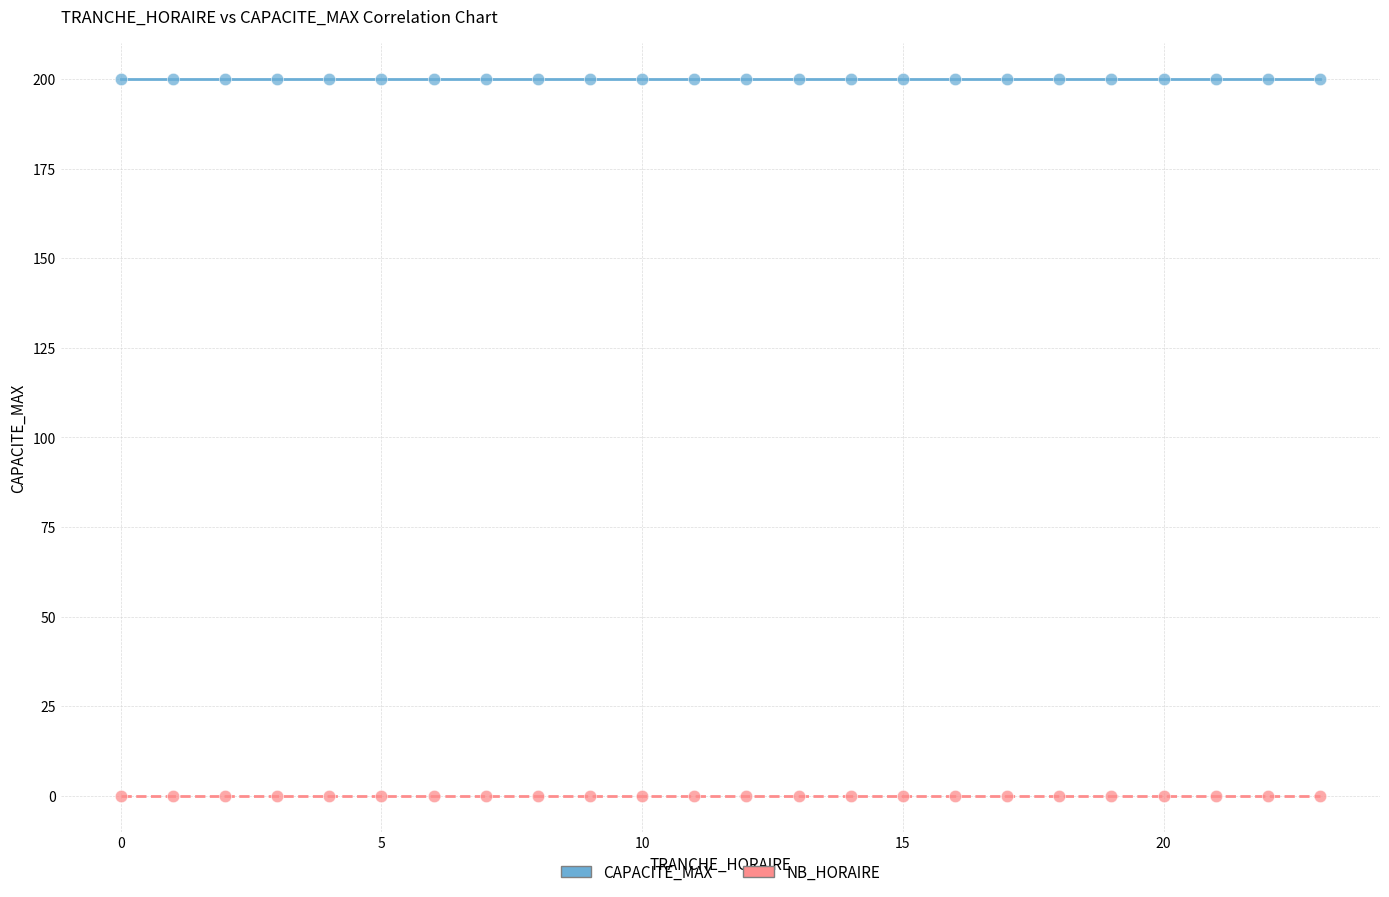

Which series reaches the maximum Y coordinate?

CAPACITE_MAX